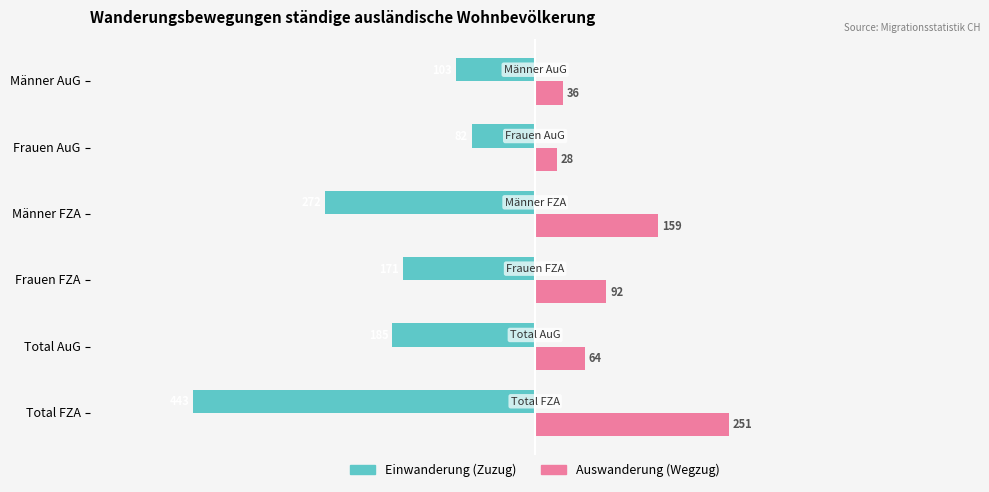

What is the approximate value of Einwanderung (Zuzug) at Total AuG, to the nearest 10?

-180